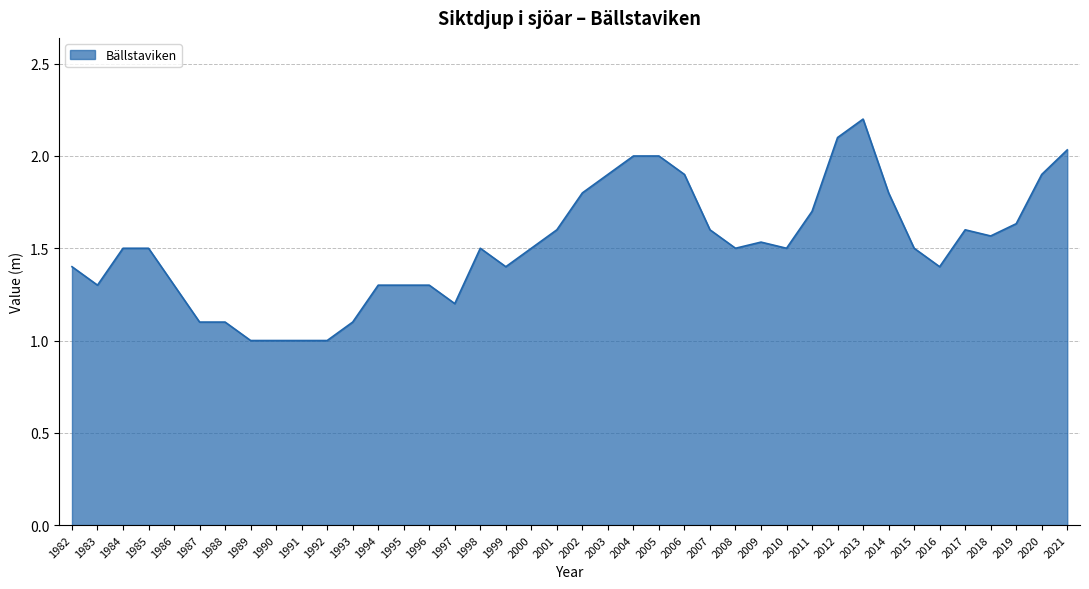

What is the maximum value shown in the chart?

2.2